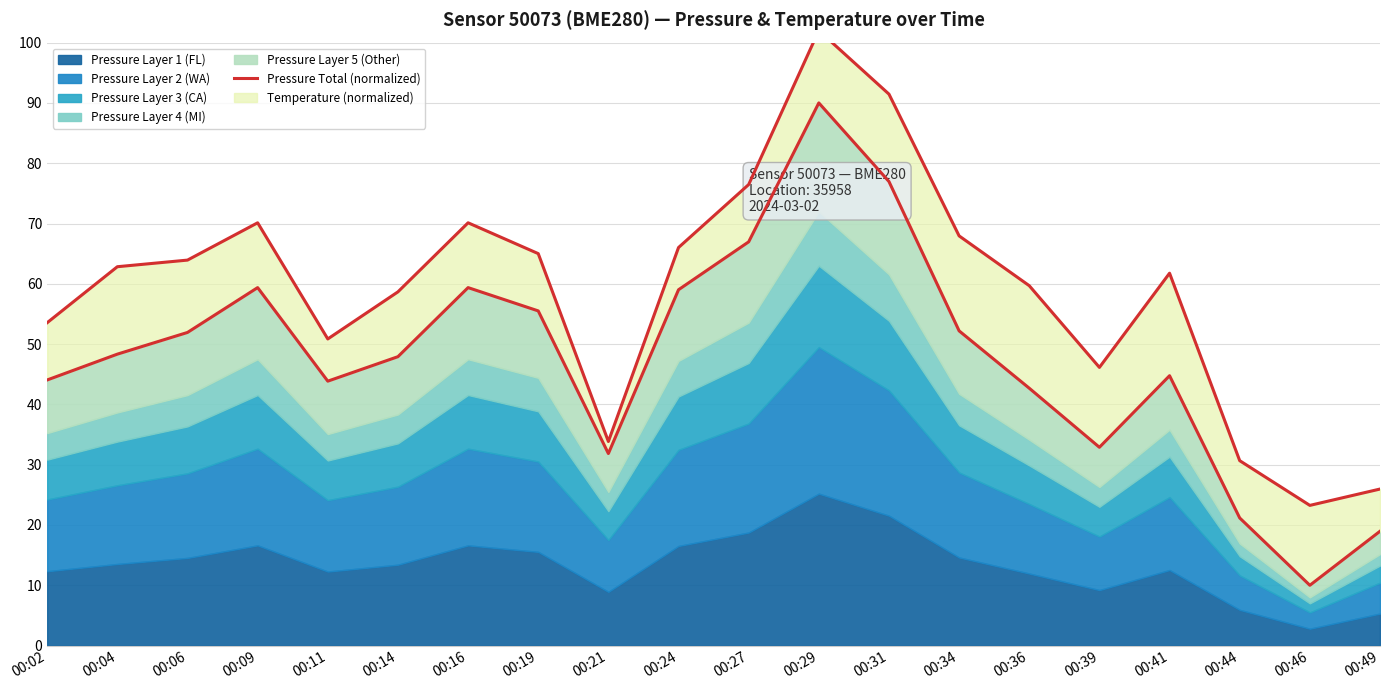

What is the smallest value displayed?

10.0